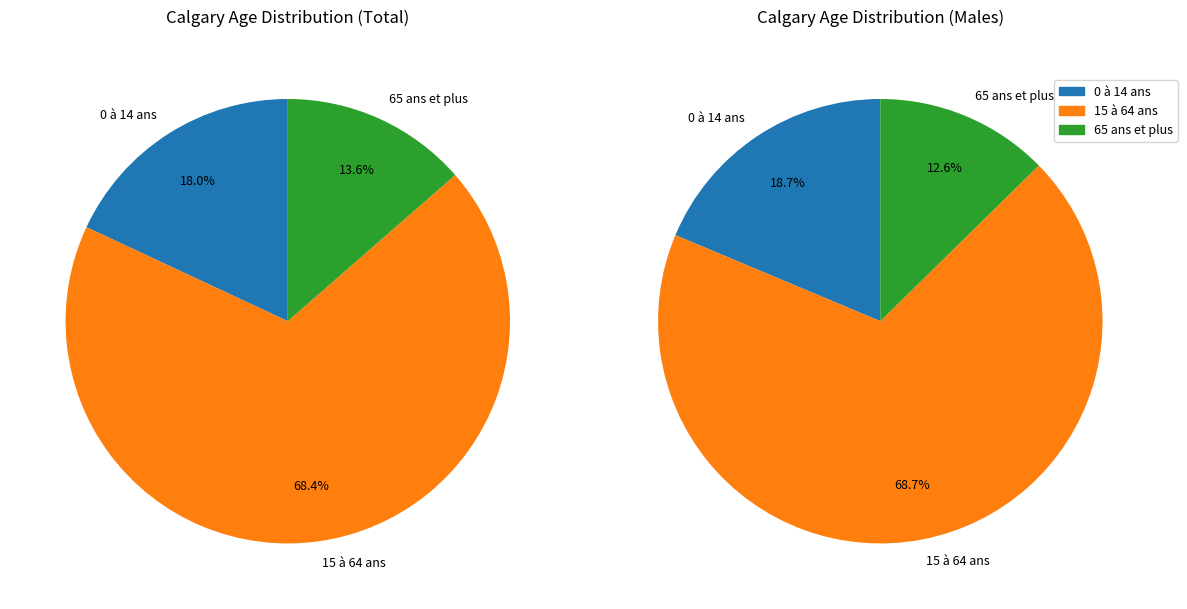

Which category has the biggest portion of the pie?

15 à 64 ans